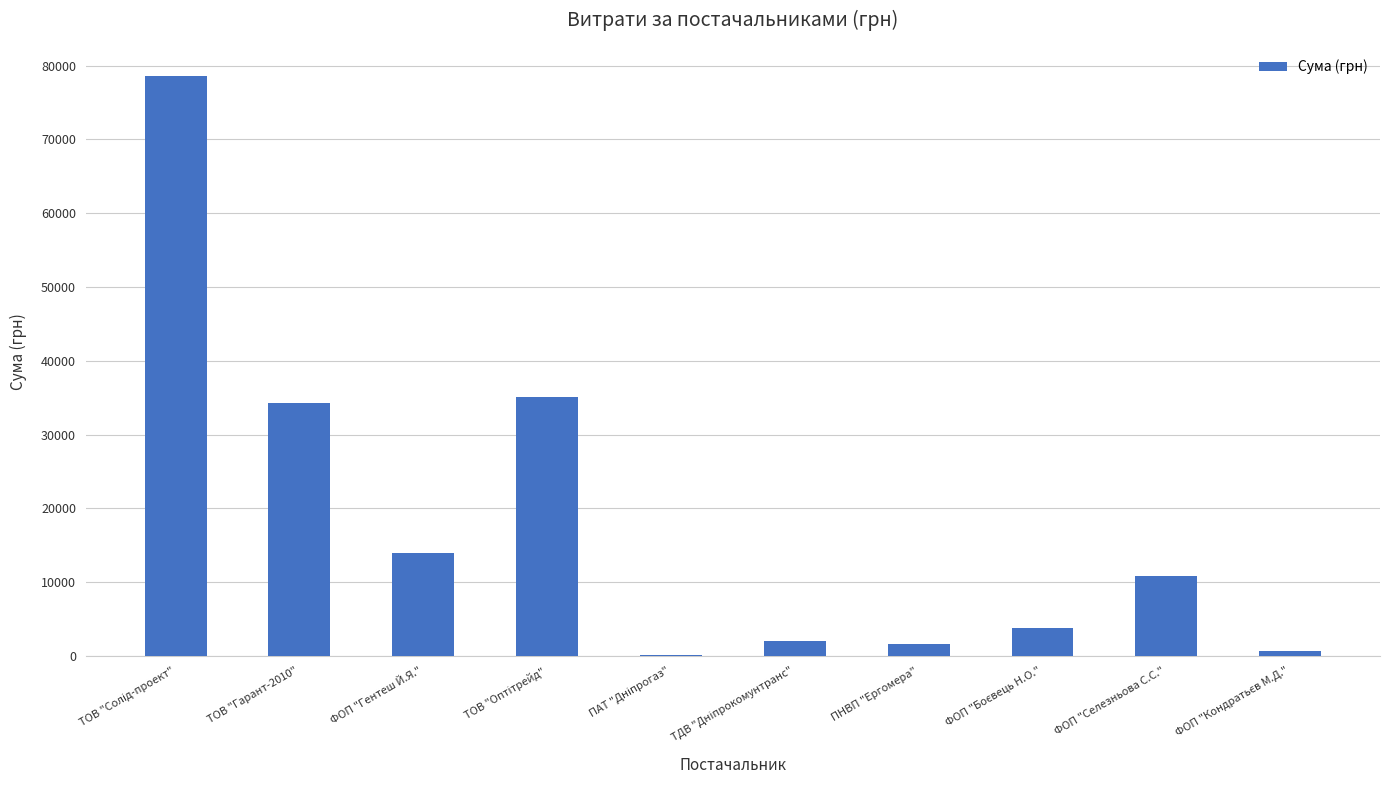

The value at ФОП "Гентеш Й.Я." is 13953.0. True or false?

True